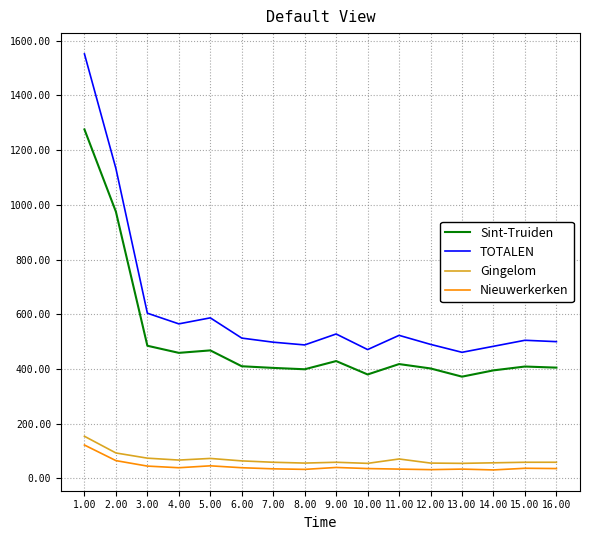

What is the highest value of the Sint-Truiden series?

1276